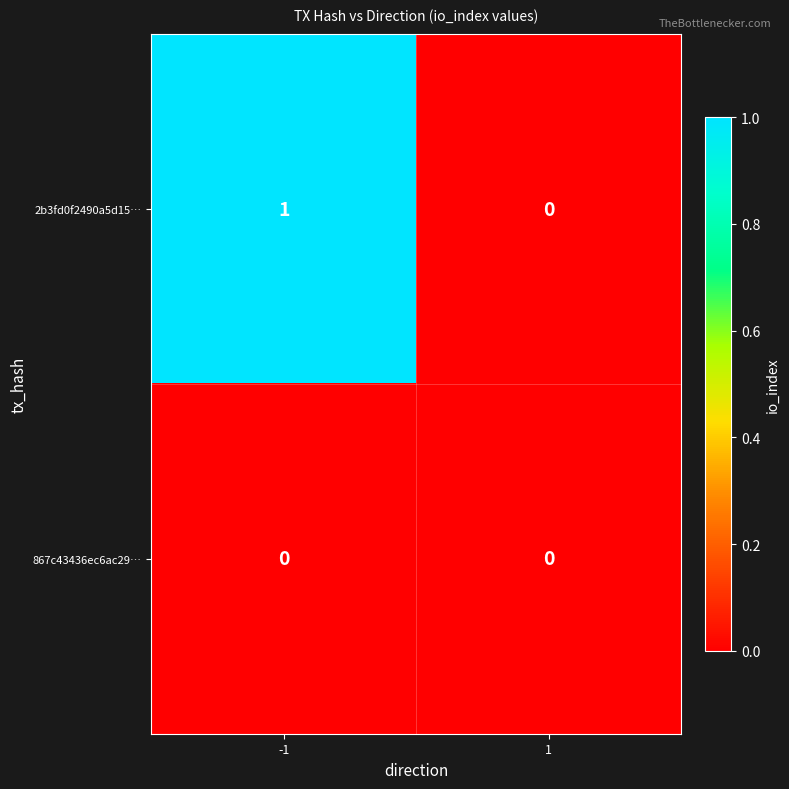

Which series has the largest range (max minus min)?

2b3fd0f2490a5d15…